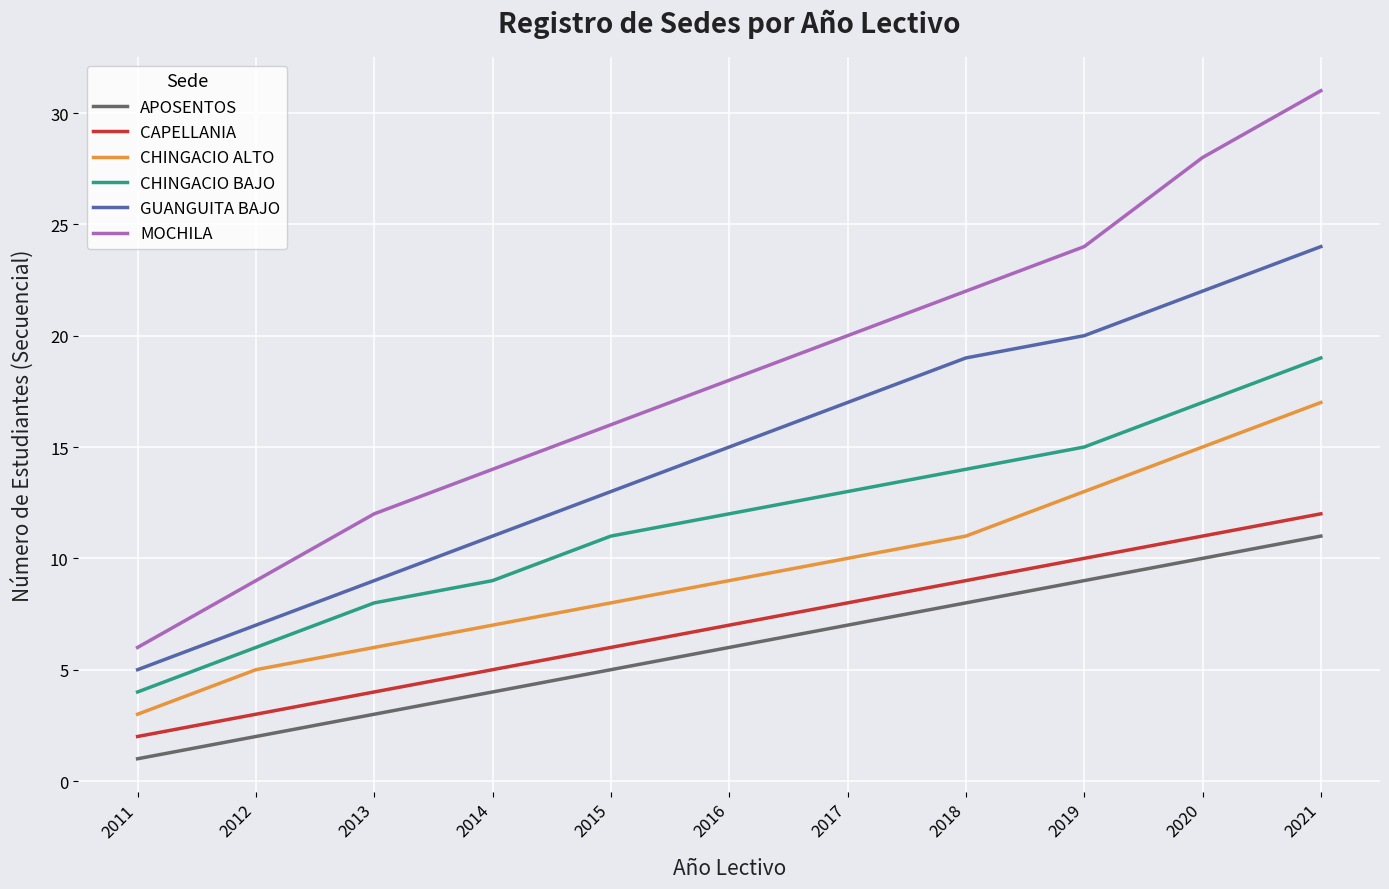

How many distinct data groups are displayed?

6